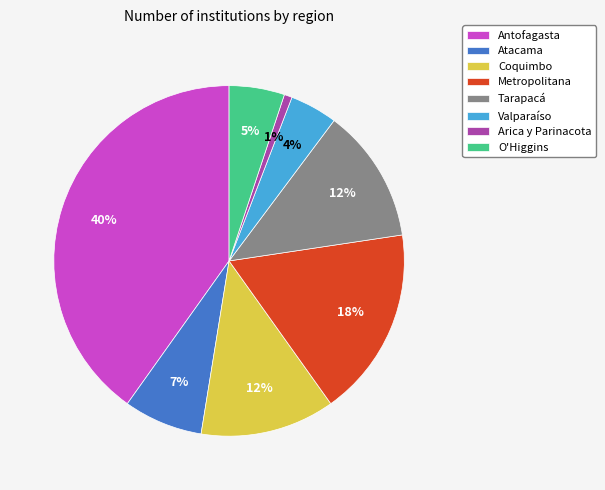

True or false: Atacama accounts for 18% of the total.

False